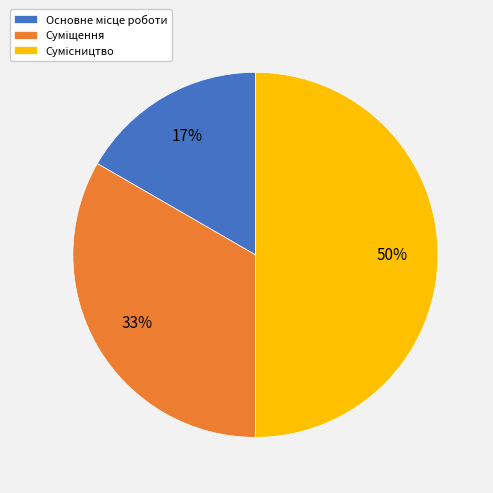

Count the number of slices in the pie.

3